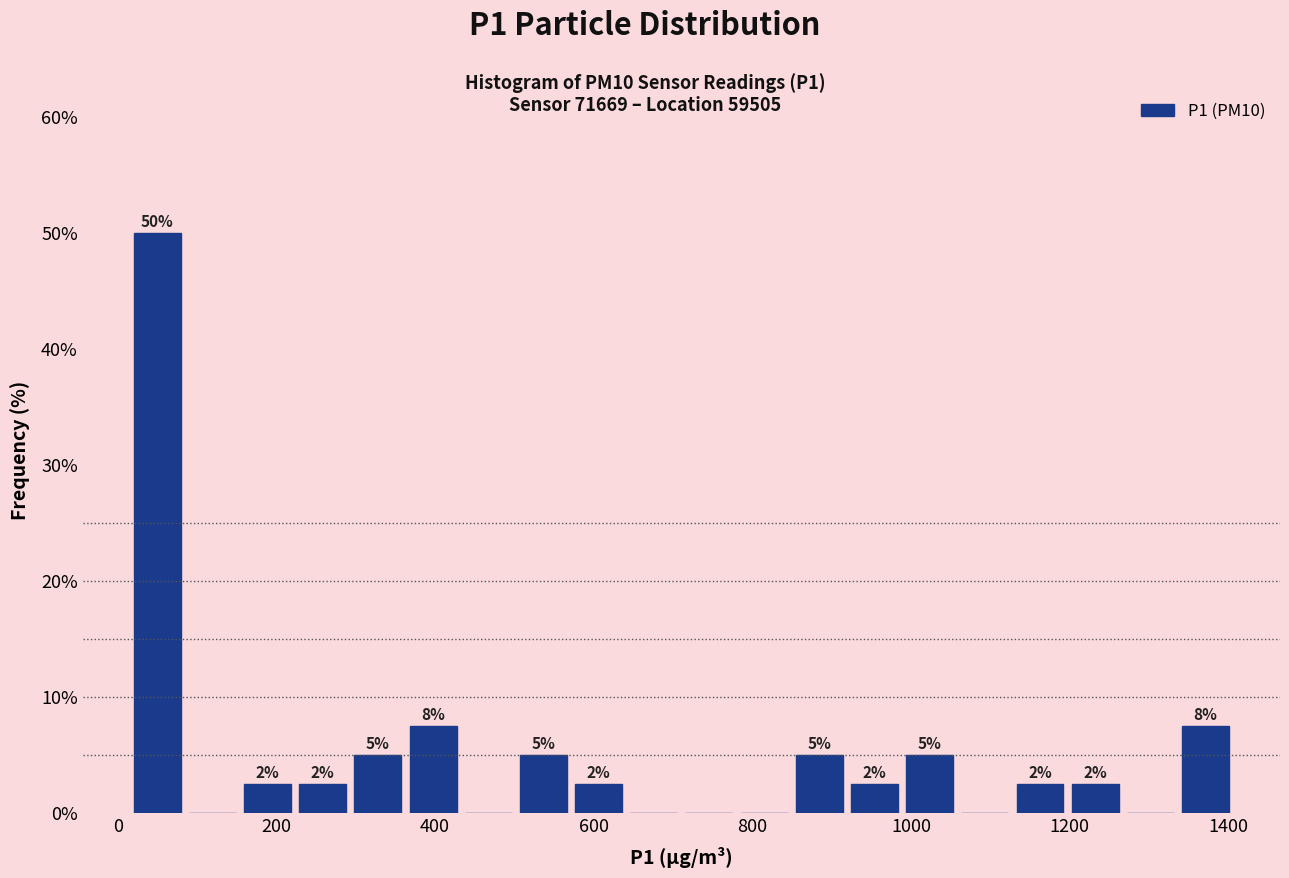

Around what value on the x-axis is the tallest bar? Give the approximate position of its centre, as read against the axis.

40